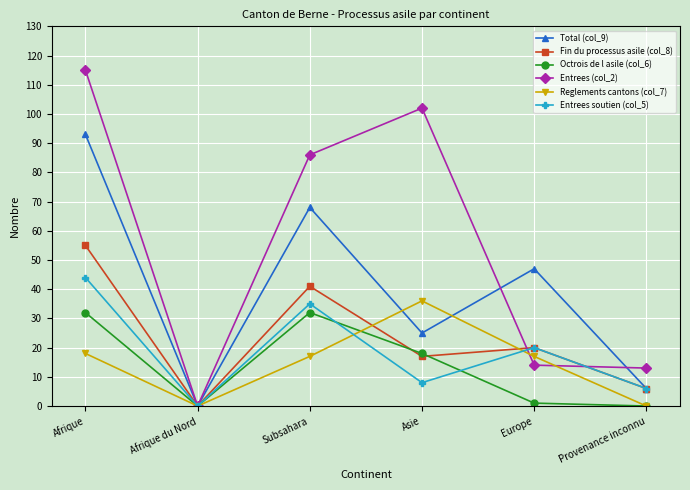

What value does the Fin du processus asile (col_8) series have at Provenance inconnu, to the nearest 10?

10